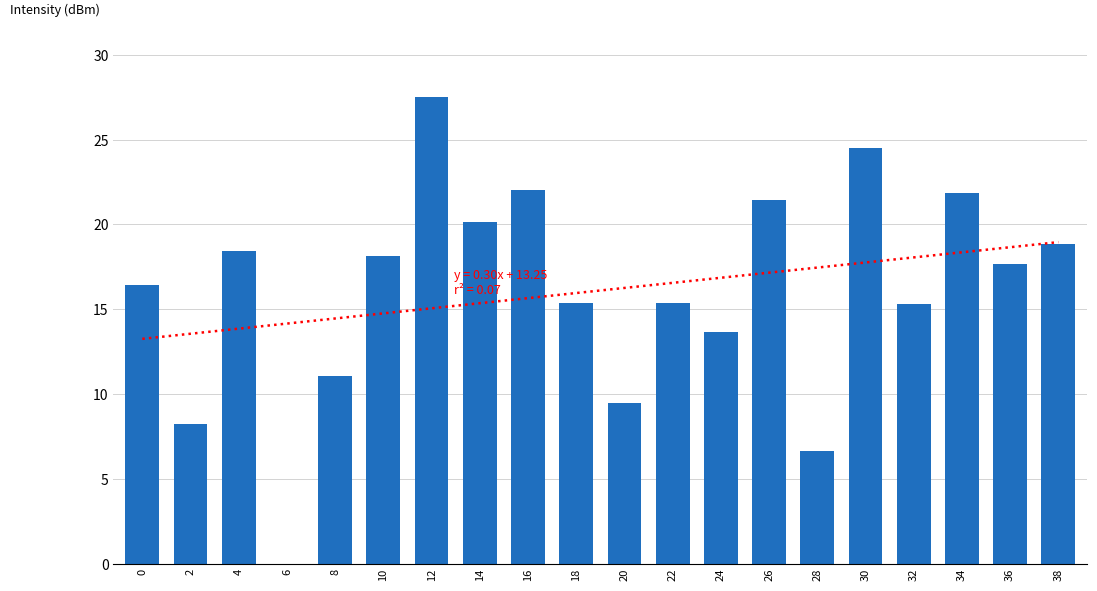

What is the sum of the values at 24 and 32?

28.9